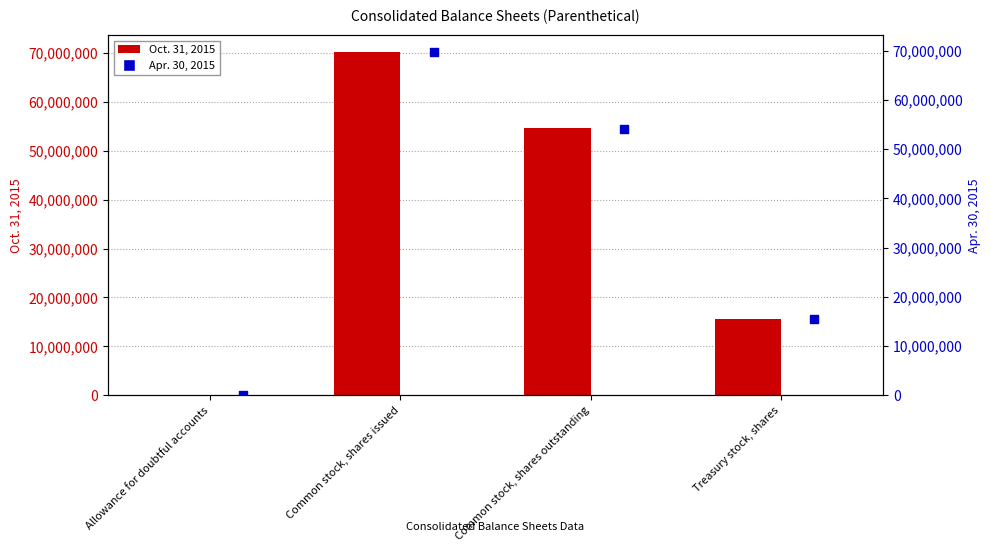

At how many categories does at least one series exceed 28262083?

2